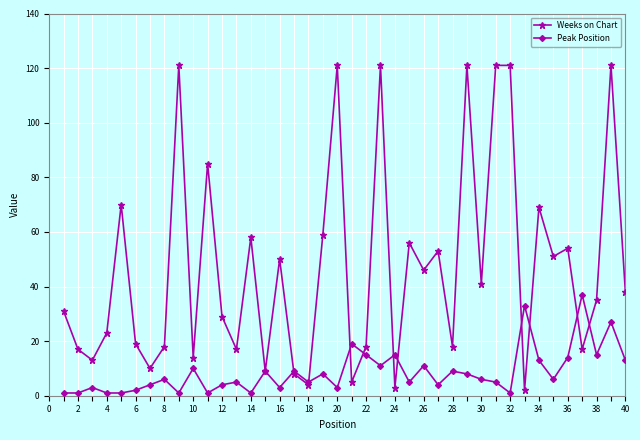

True or false: Weeks on Chart has more than 0 points higher than both neighbors.

True